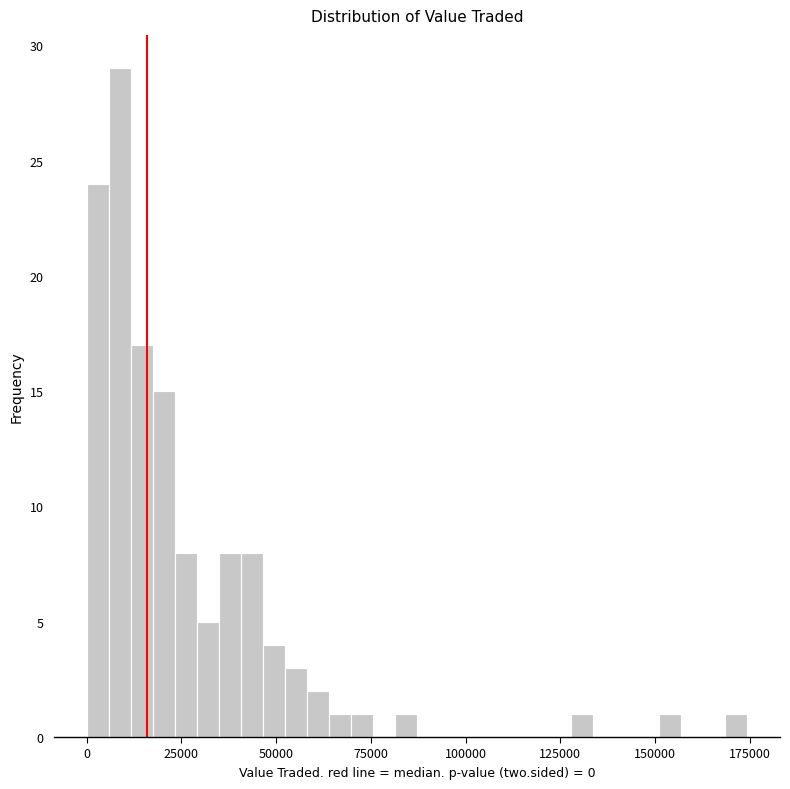

Read against the x-axis, roughly where is the centre of the tallest bar?

10000